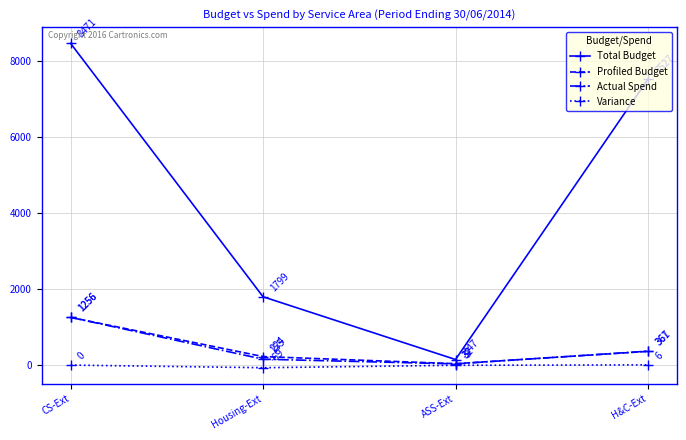

True or false: Variance and Total Budget cross at least once.

False